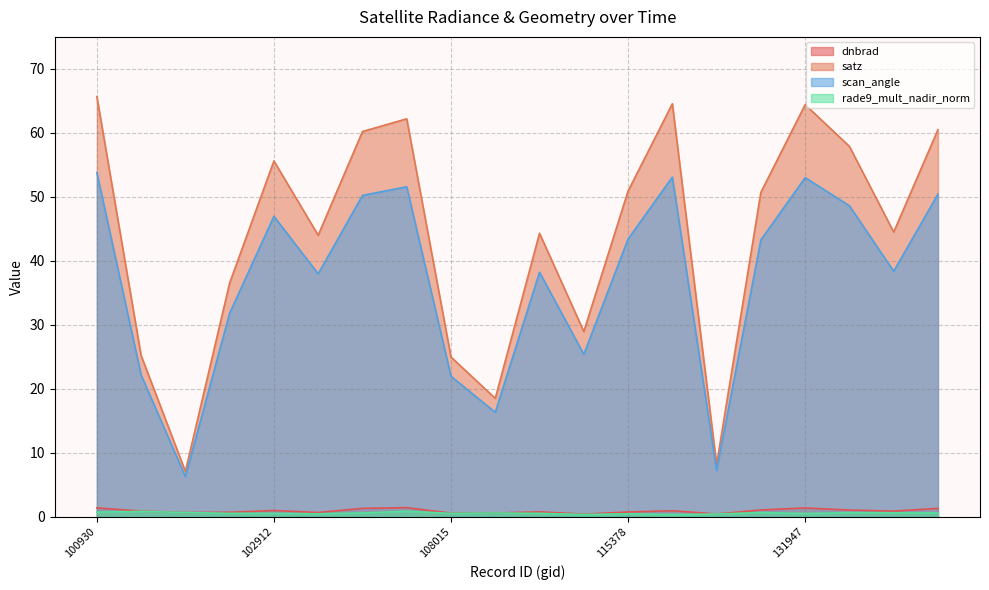

How many times do dnbrad and rade9_mult_nadir_norm cross each other?

2